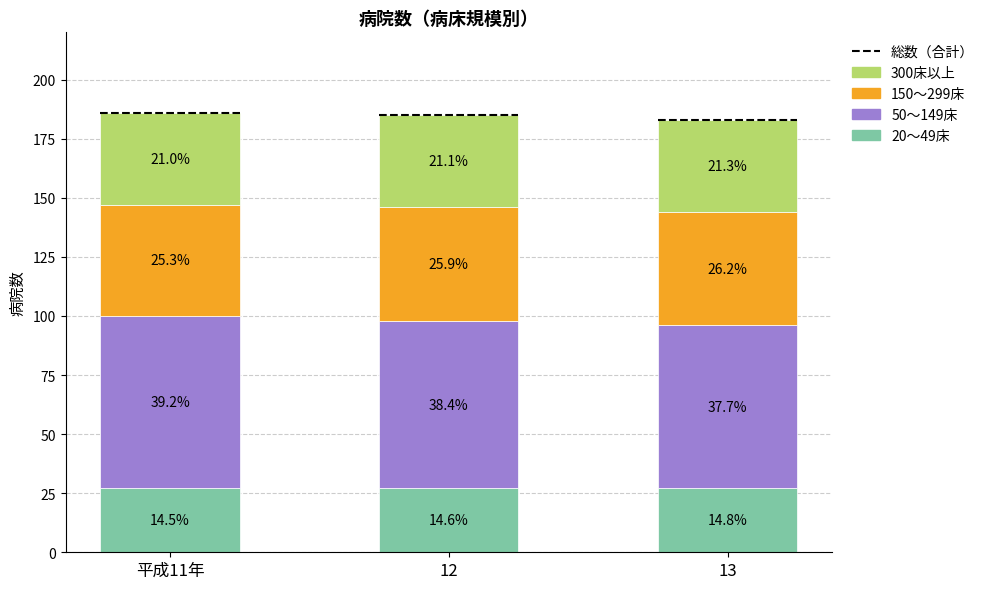

How many bars are there in total?

3